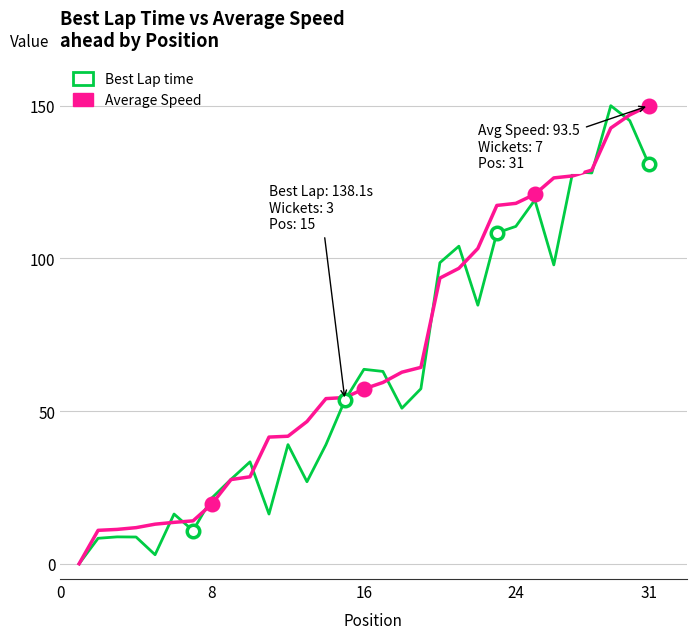

What is the sum of all Average Speed values?

2104.1